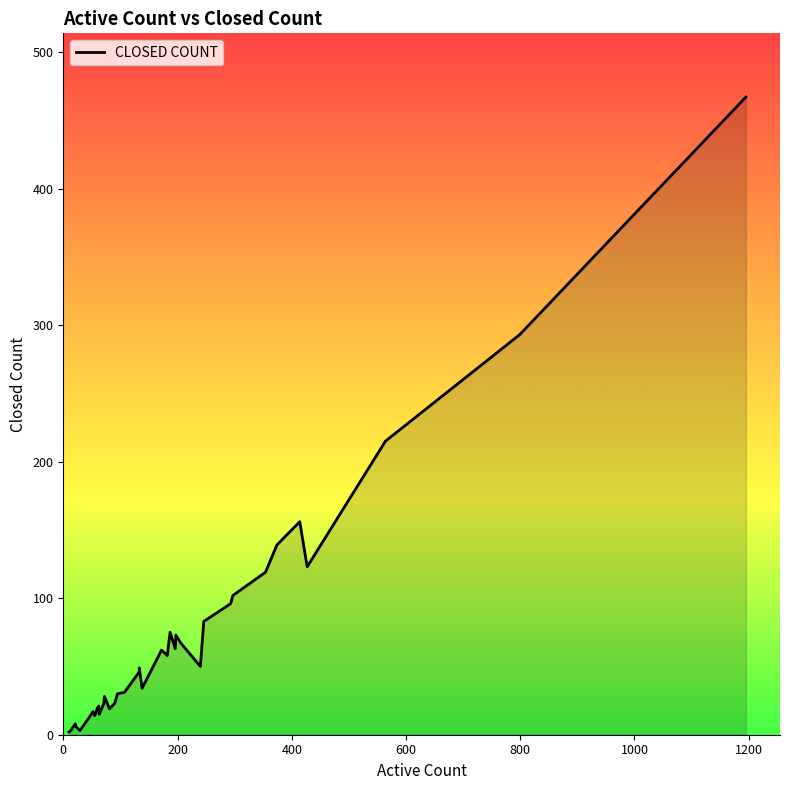

What is the difference between the maximum and minimum values?

465